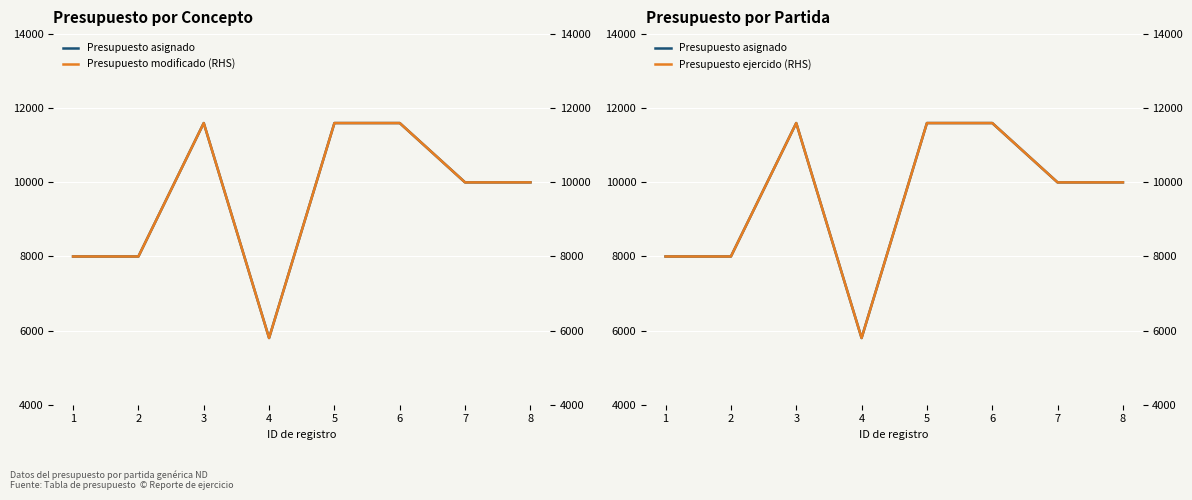

True or false: Presupuesto asignado and Presupuesto modificado (RHS) intersect in this chart.

False